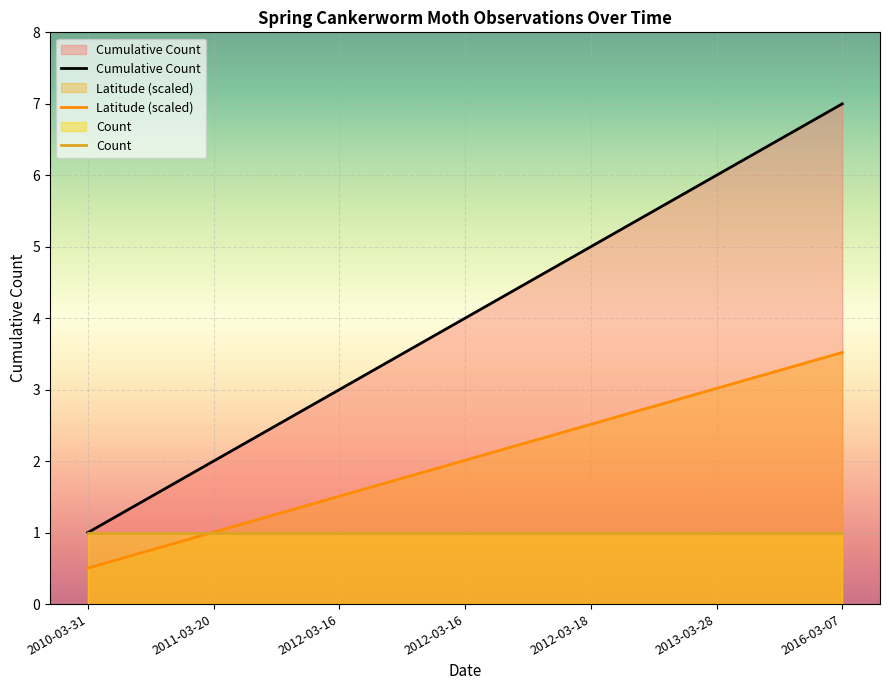

At which label is Latitude (scaled) closest to 2?

2012-03-16